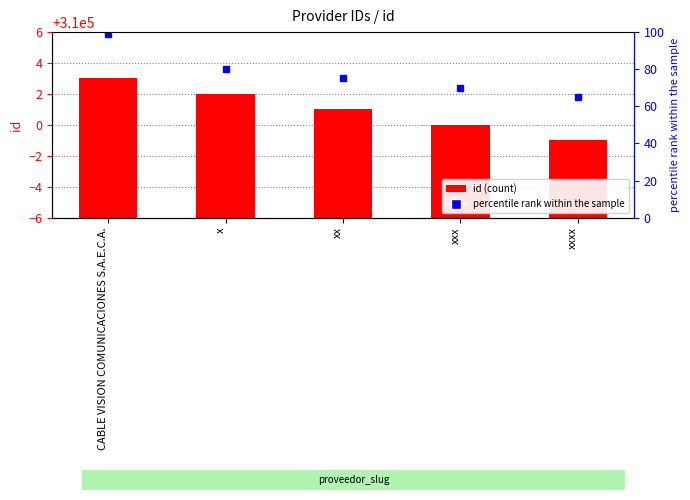

How many data points are less than 310001?

2